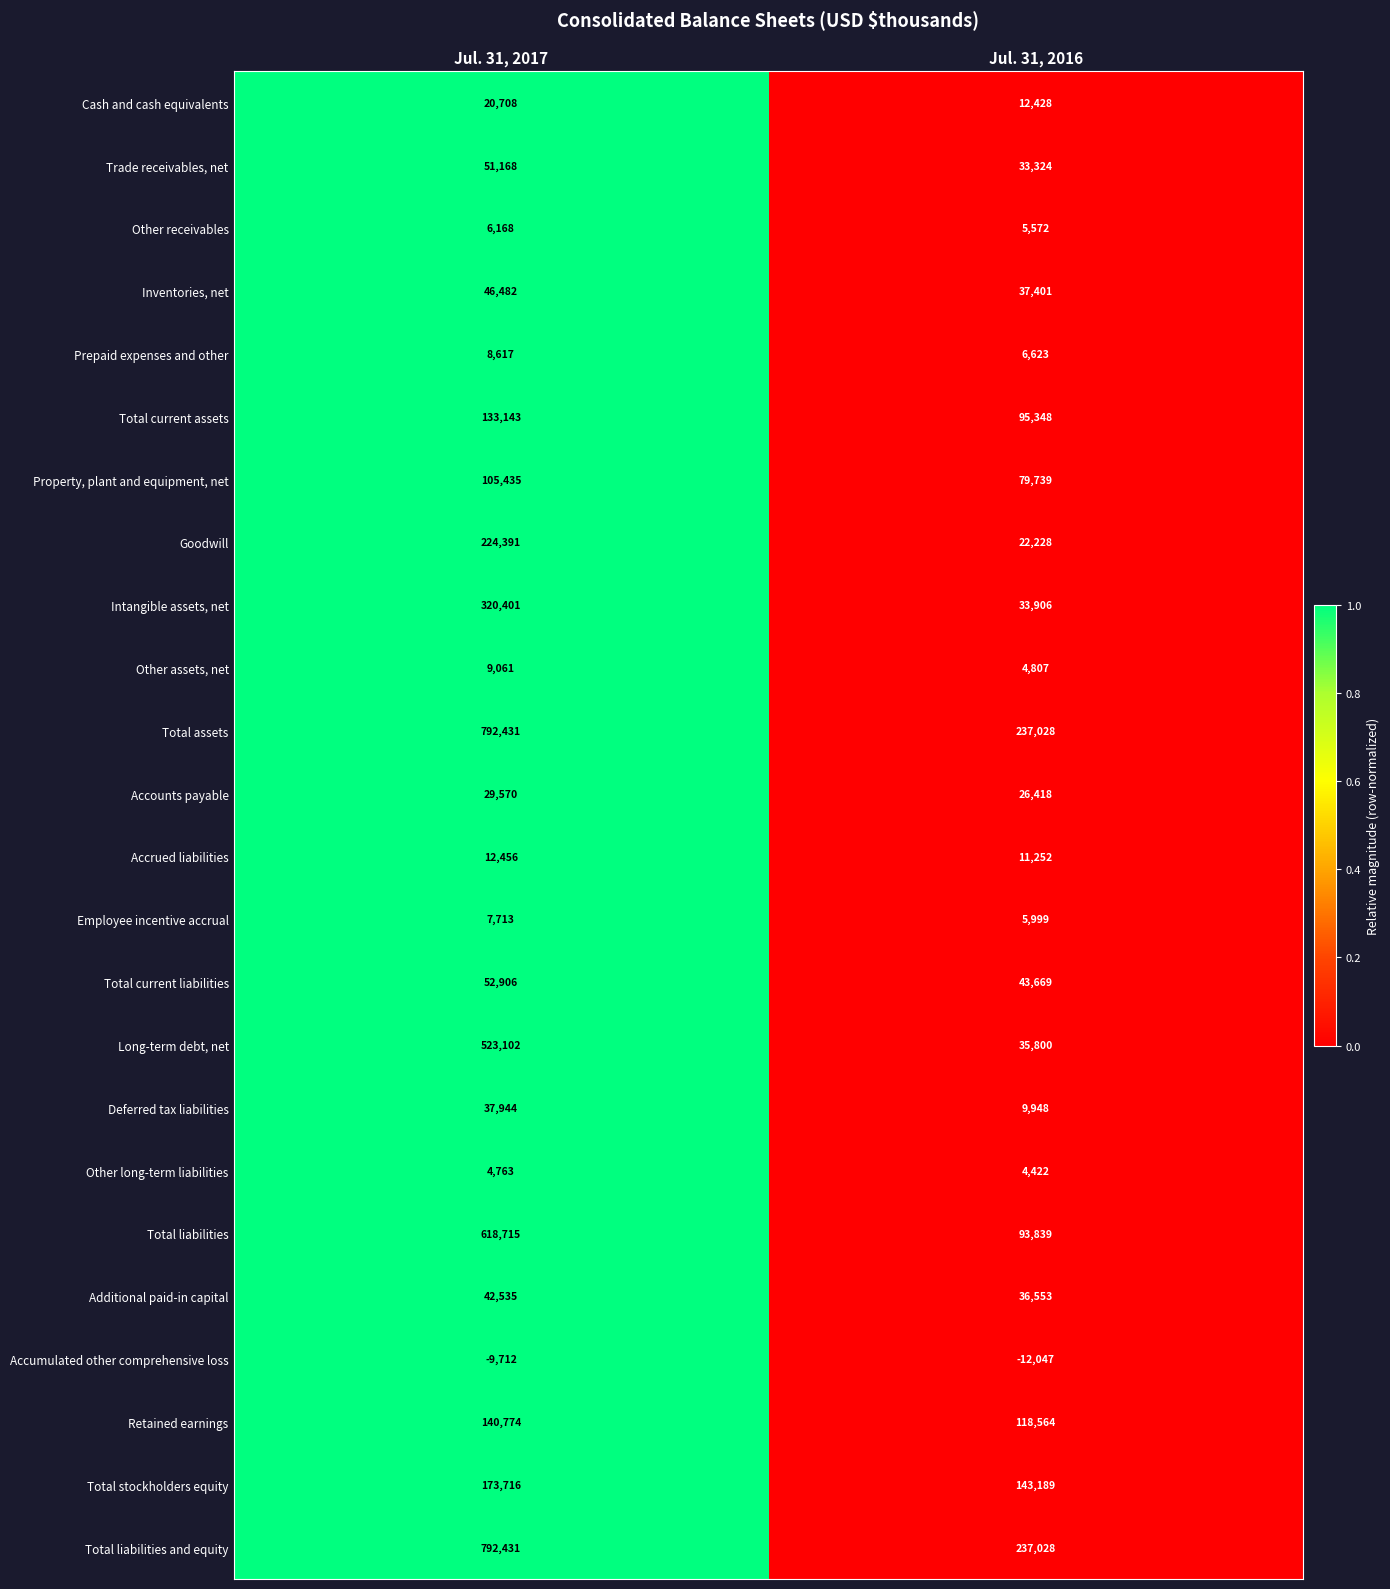

Rank the categories by Other assets, net value from highest to lowest.

Jul. 31, 2017, Jul. 31, 2016